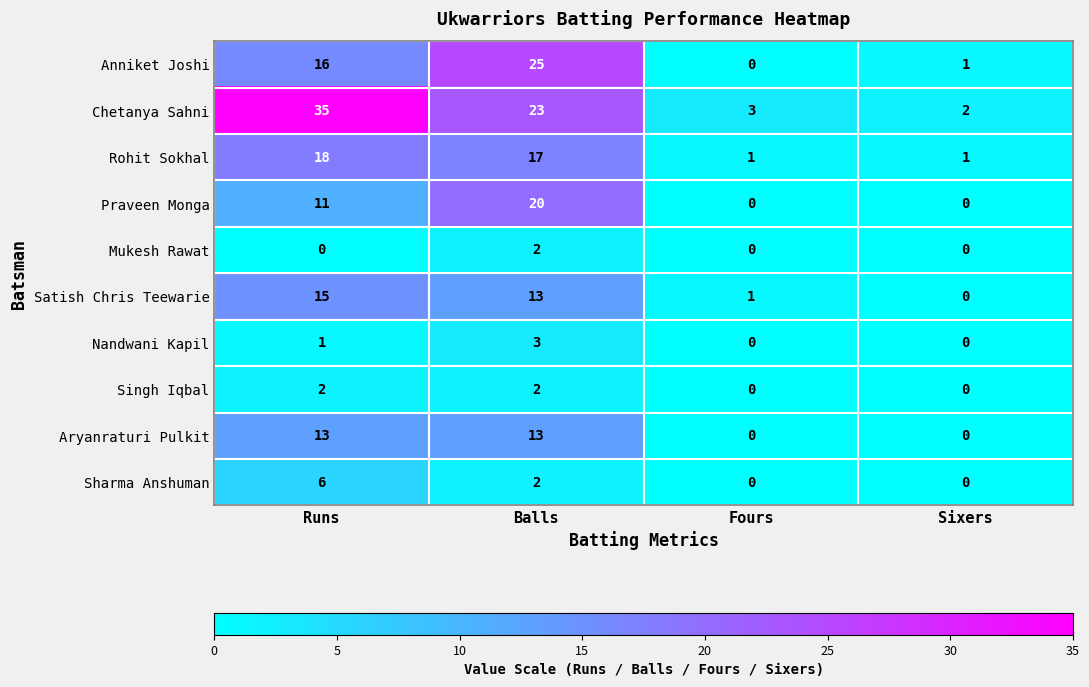

What is the difference between the maximum and minimum values in the Nandwani Kapil series?

3